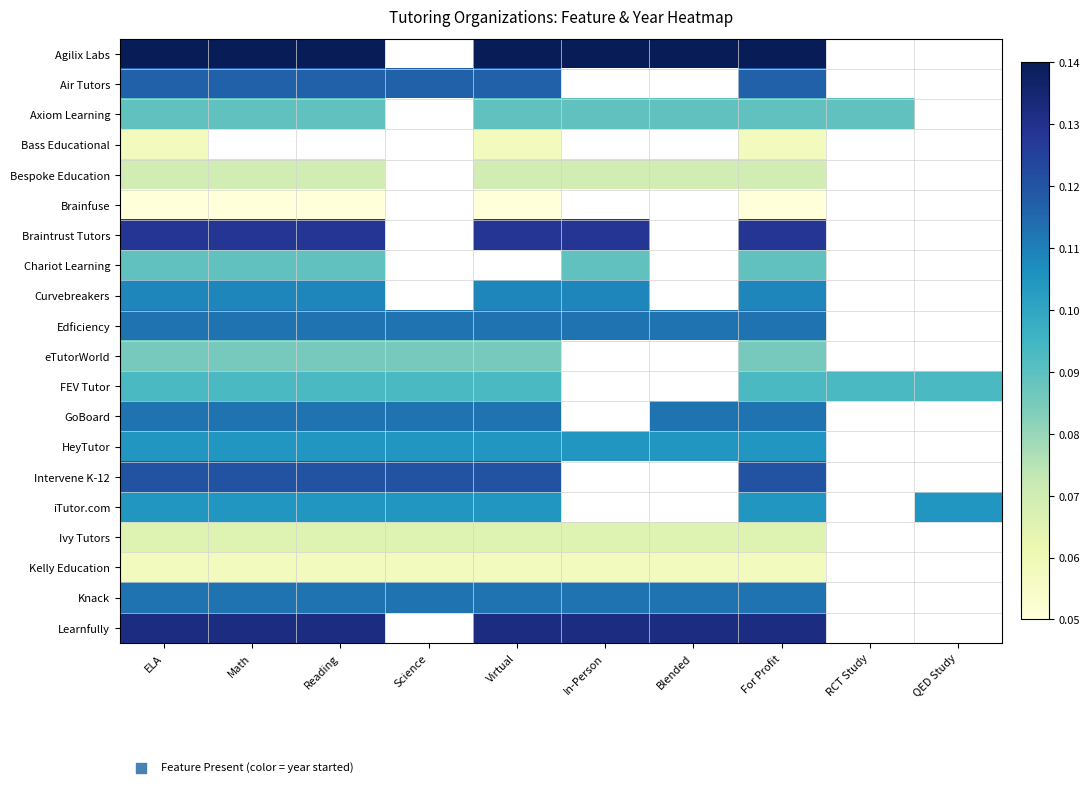

What is the sum of the Edficiency values at Virtual and Reading?

0.2